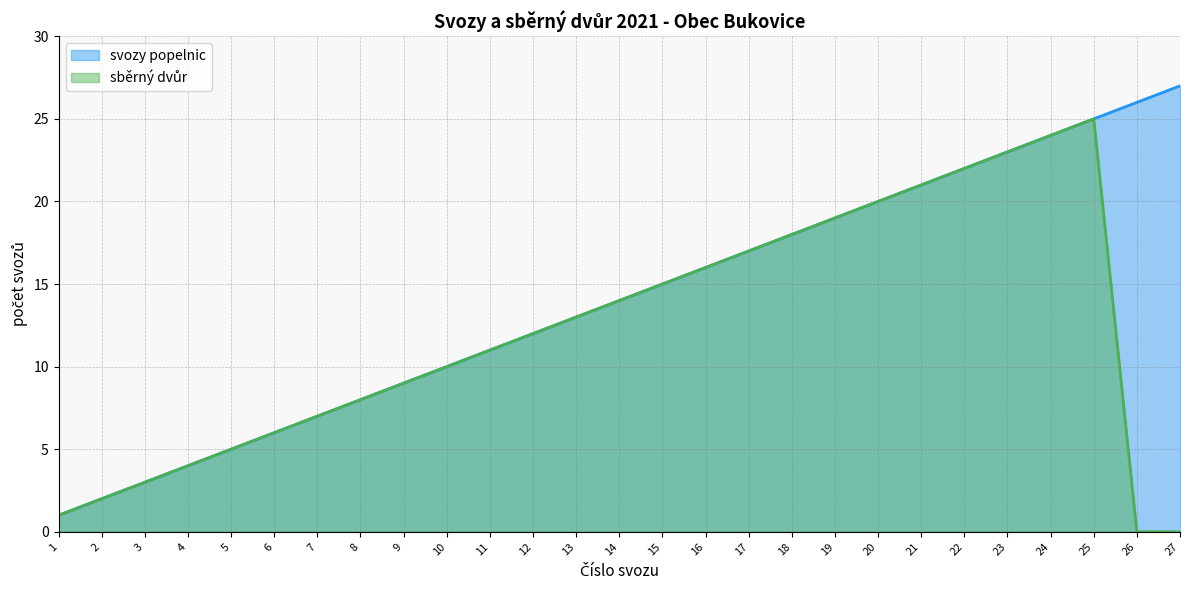

True or false: sběrný dvůr and svozy popelnic cross at least once.

False